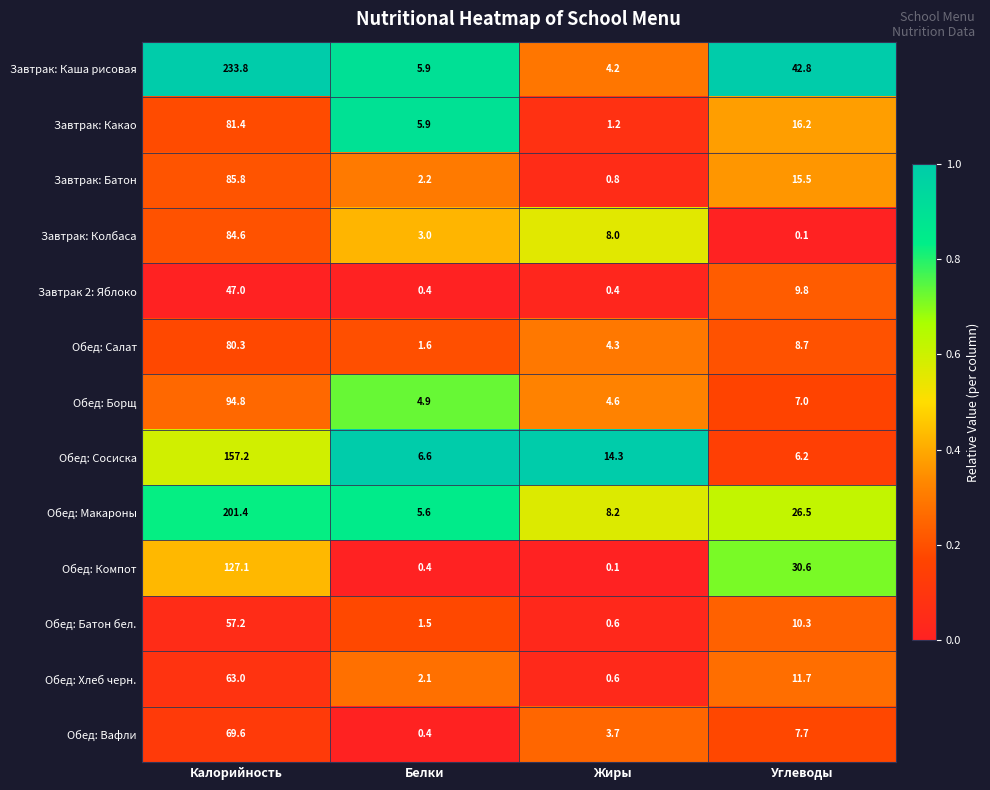

What is the difference between the highest and lowest values at Жиры?

14.2